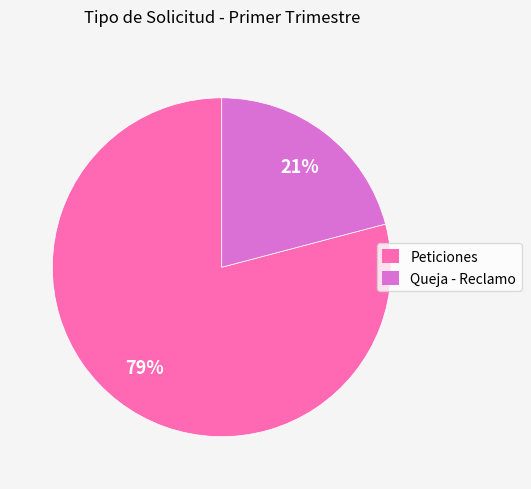

To the nearest percent, what portion does Peticiones represent?

79%